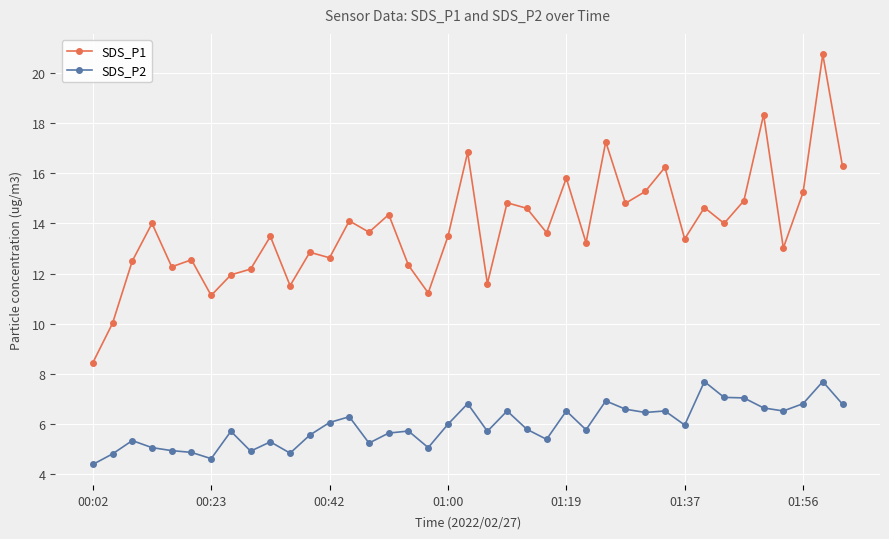

What is the maximum value for SDS_P1?

20.7